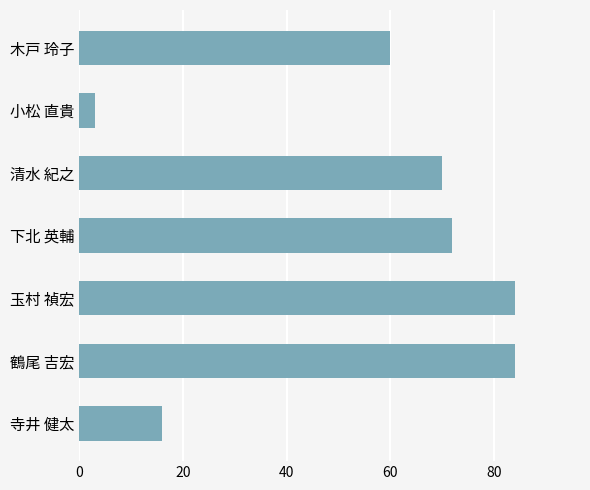

What is the ratio of the value at 下北 英輔 to the value at 鶴尾 吉宏?

0.9